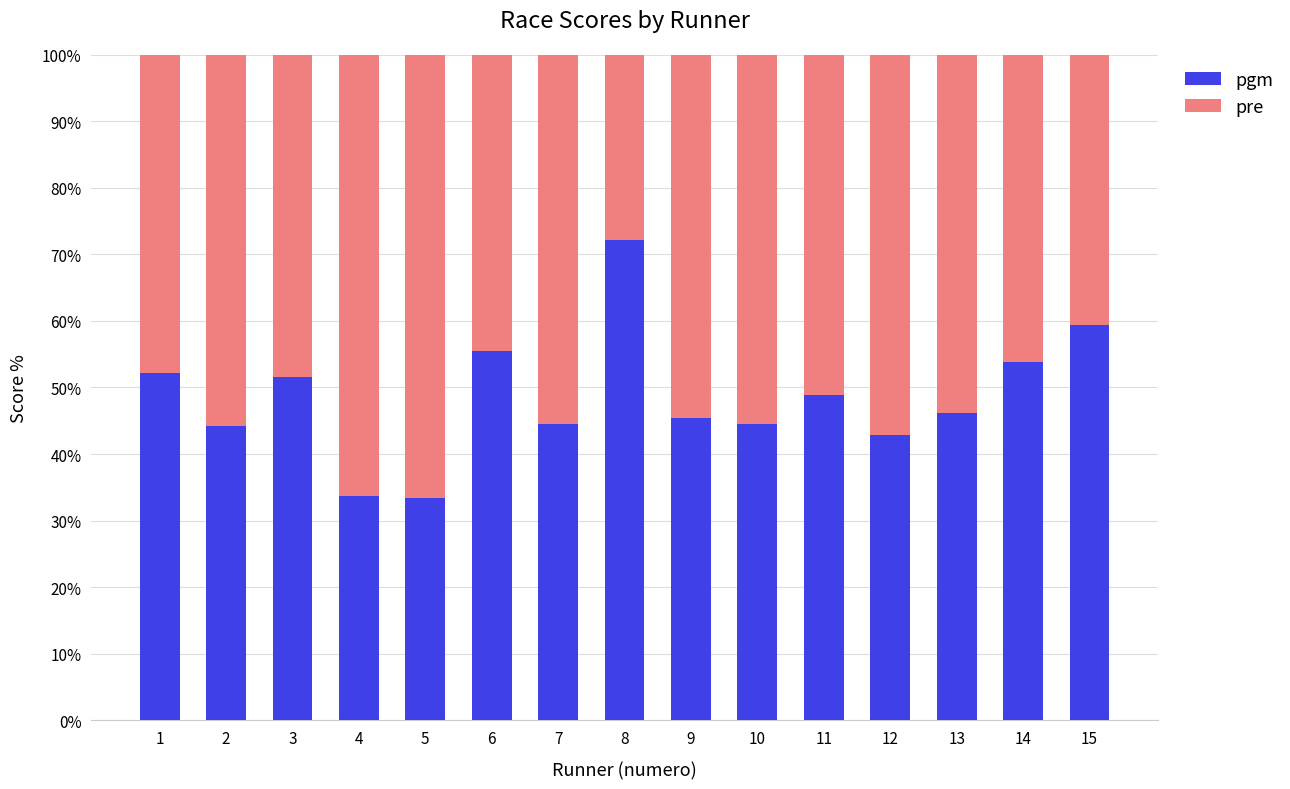

What is the approximate value of pgm at 4?

33.7